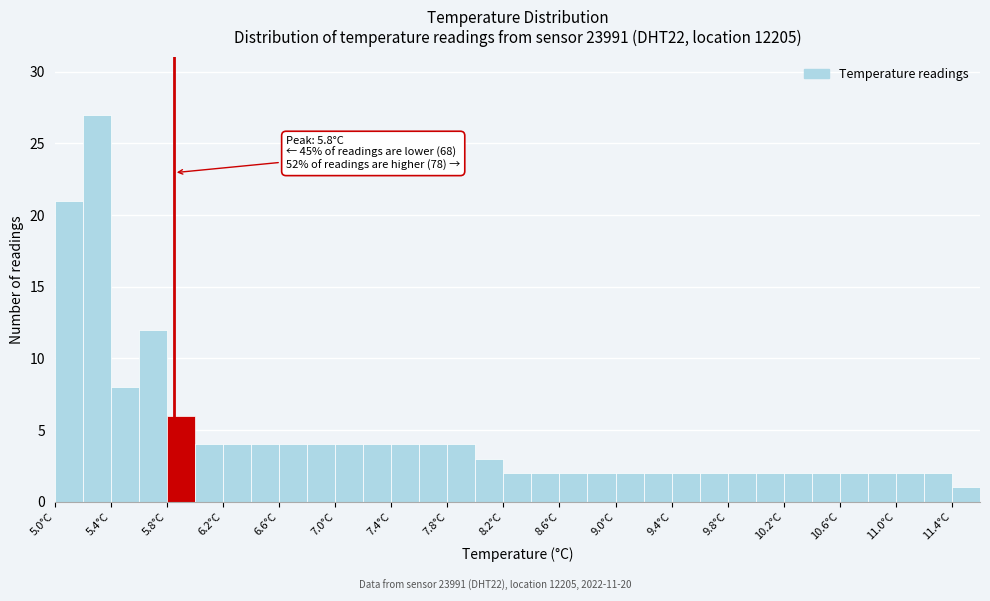

Which range on the x-axis has the tallest bar?

5.15 to 5.35